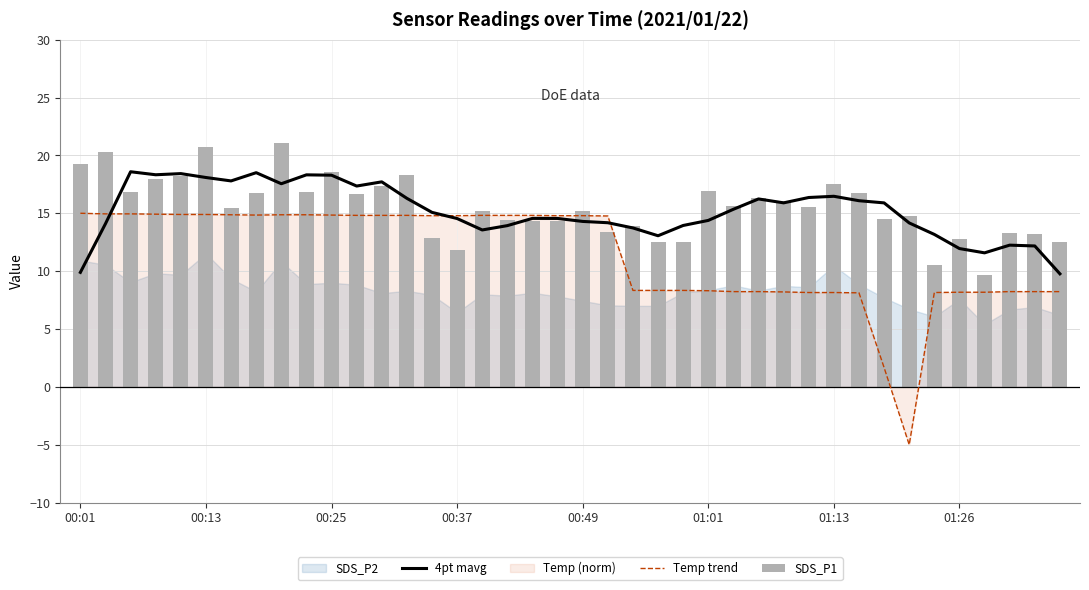

What is the average value of the SDS_P1 series?

15.5